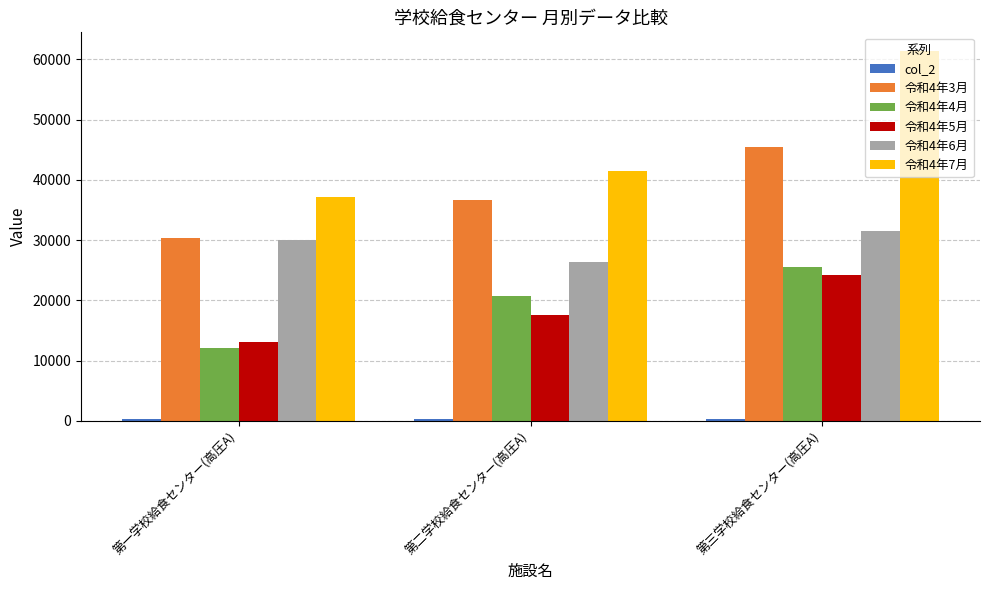

Between 第一学校給食センター(高圧A) and 第二学校給食センター(高圧A), which series saw the biggest shift?

令和4年4月